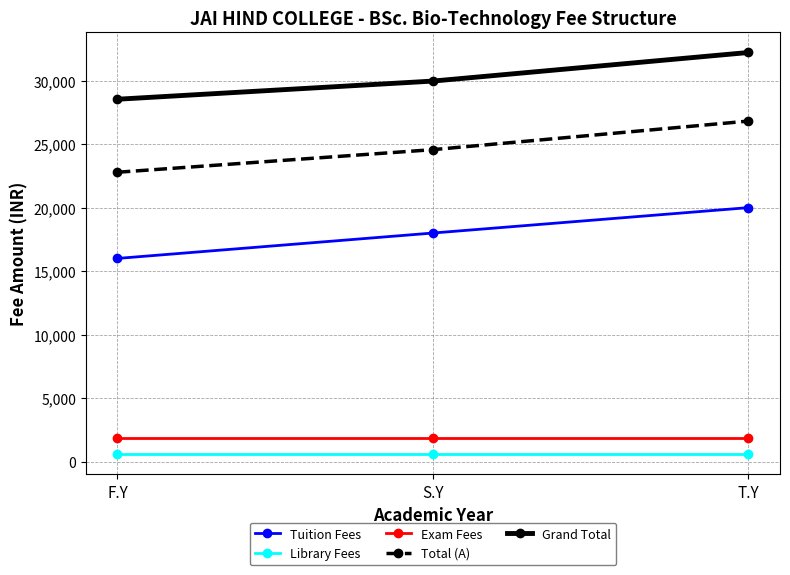

How many series are shown in this chart?

5